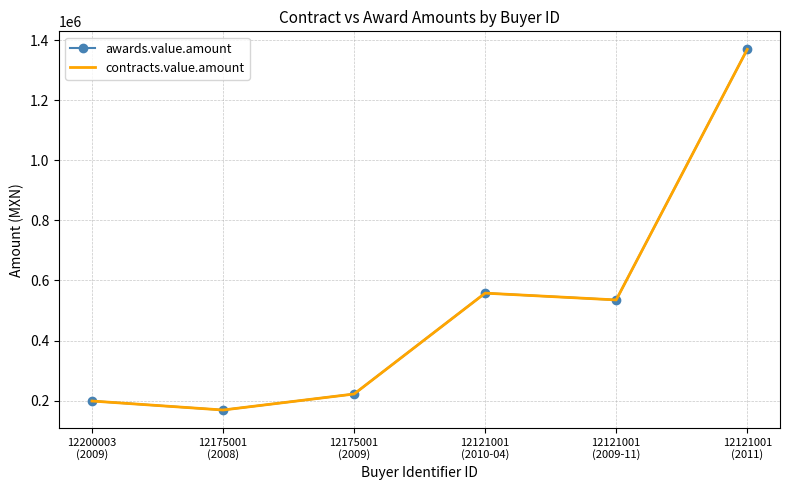

What are all the series names shown in the legend?

awards.value.amount, contracts.value.amount